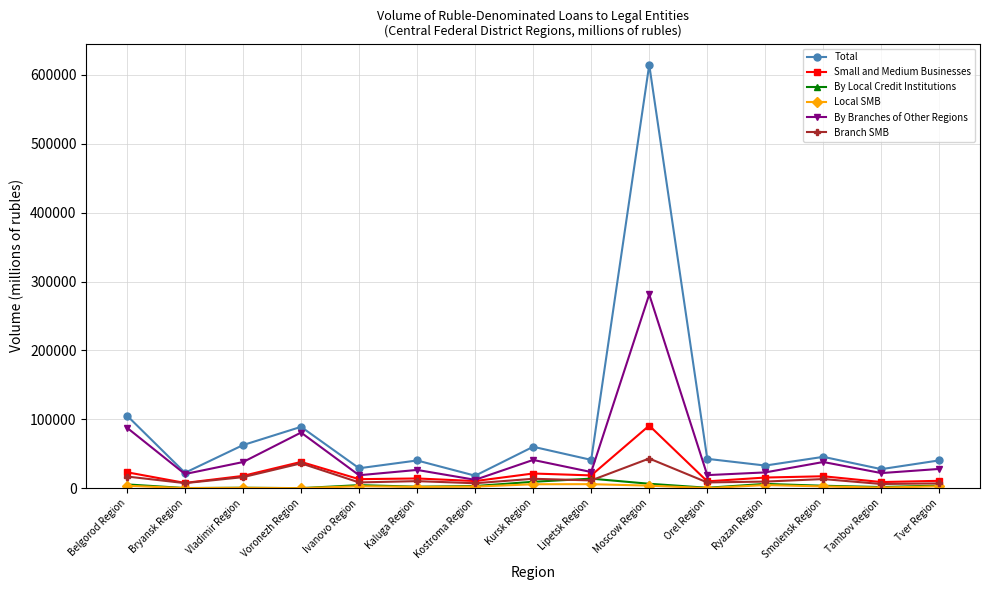

True or false: Total has more than 2 interior local peaks.

True